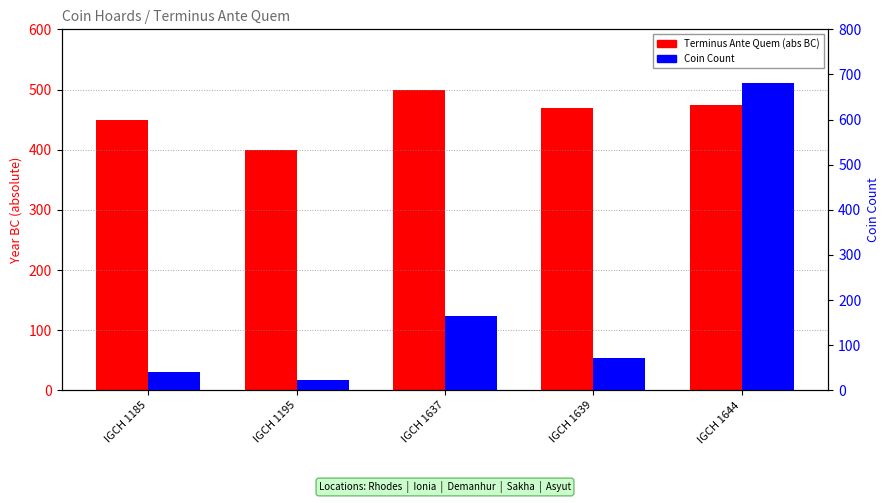

Reading left to right, list all the values displayed in this chart.

Terminus Ante Quem (abs BC): IGCH 1185=450	IGCH 1195=400	IGCH 1637=500	IGCH 1639=470	IGCH 1644=475
Coin Count: IGCH 1185=41	IGCH 1195=22	IGCH 1637=165	IGCH 1639=72	IGCH 1644=681